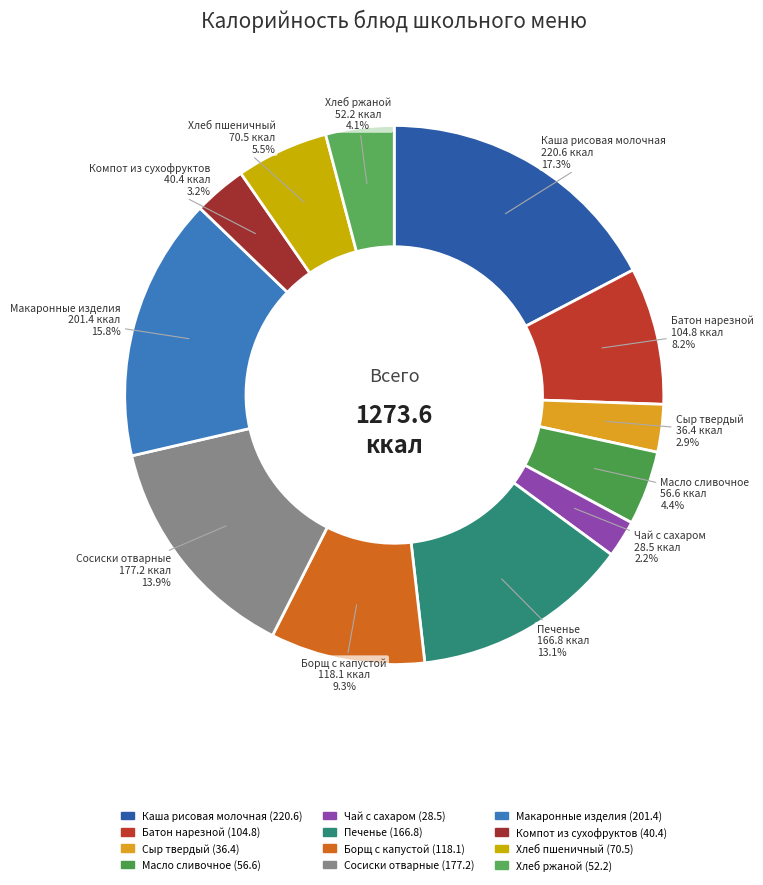

What is the smallest slice in the pie chart?

Чай с сахаром